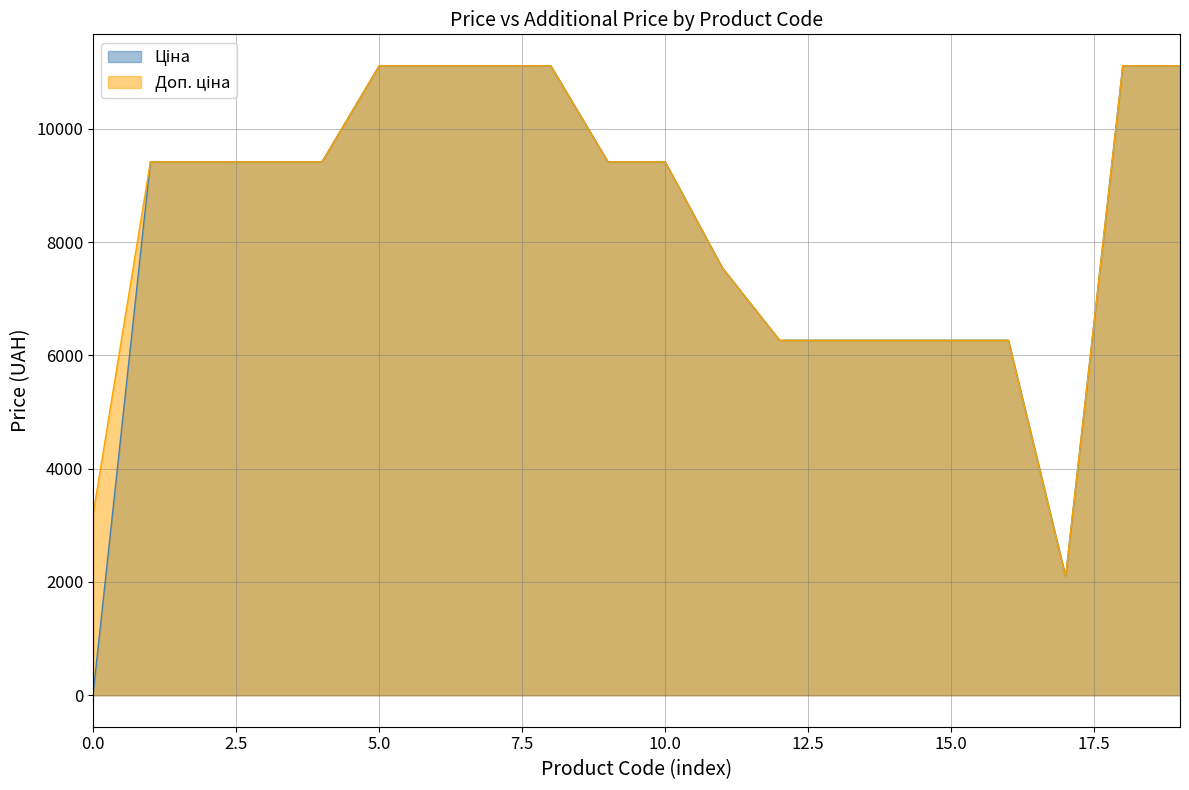

True or false: Ціна and Доп. ціна cross at least once.

False